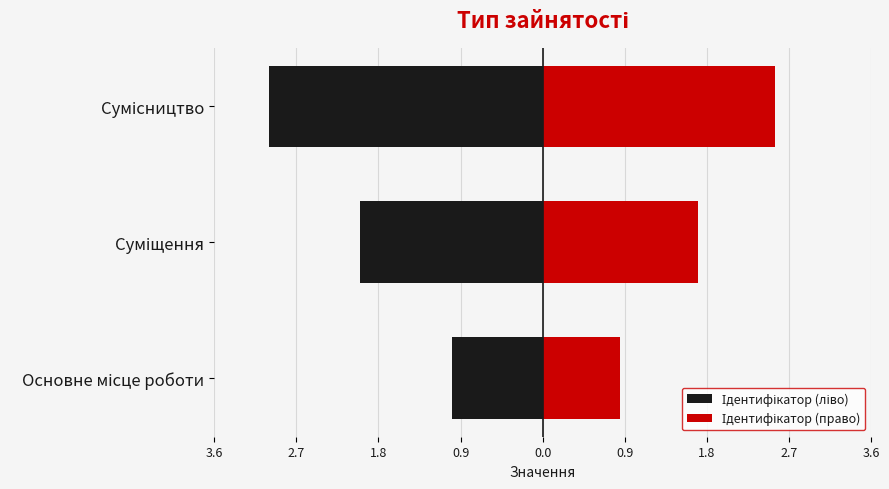

Rank the series at Суміщення from lowest to highest value.

Ідентифікатор (ліво), Ідентифікатор (право)